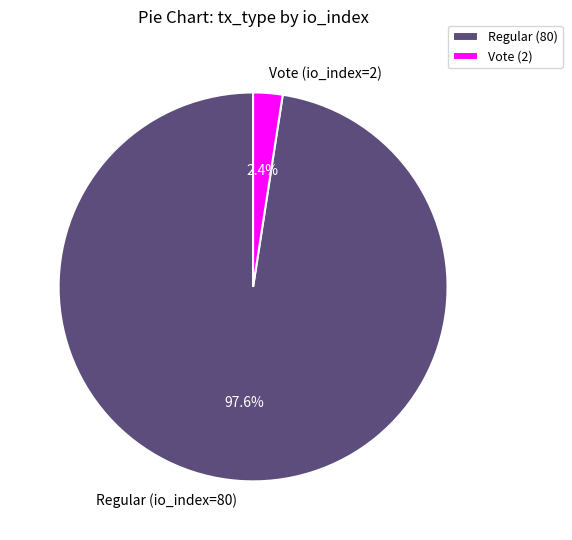

To the nearest percent, what is the difference between the Vote (io_index=2) and Regular (io_index=80) slice percentages?

95%